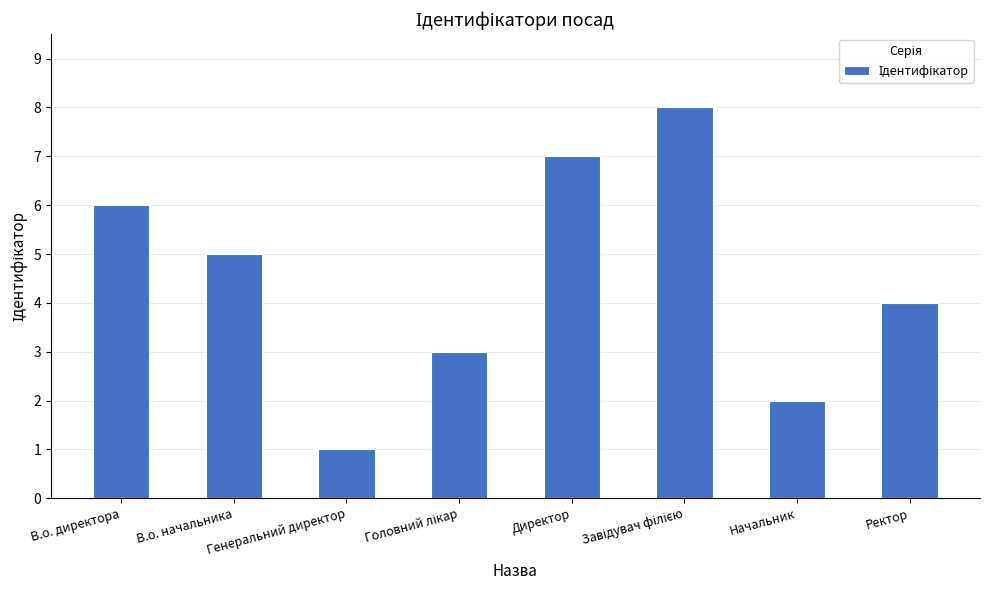

What is the approximate value at В.о. начальника?

5